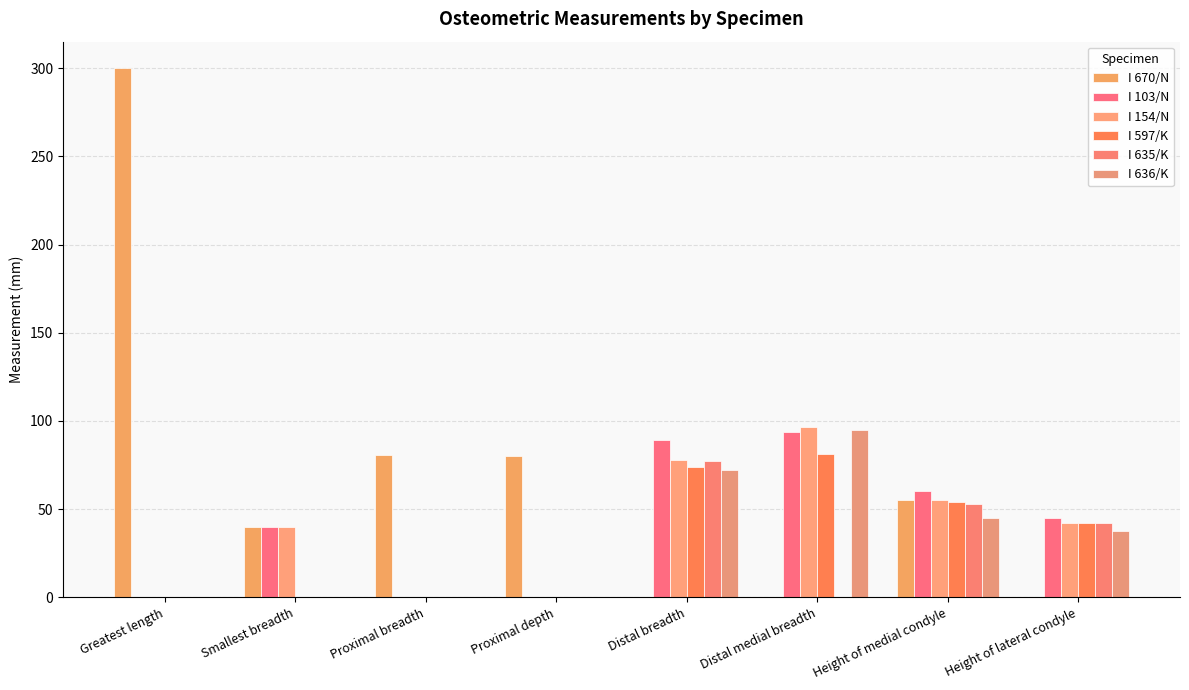

How many categories are shown in the chart?

8